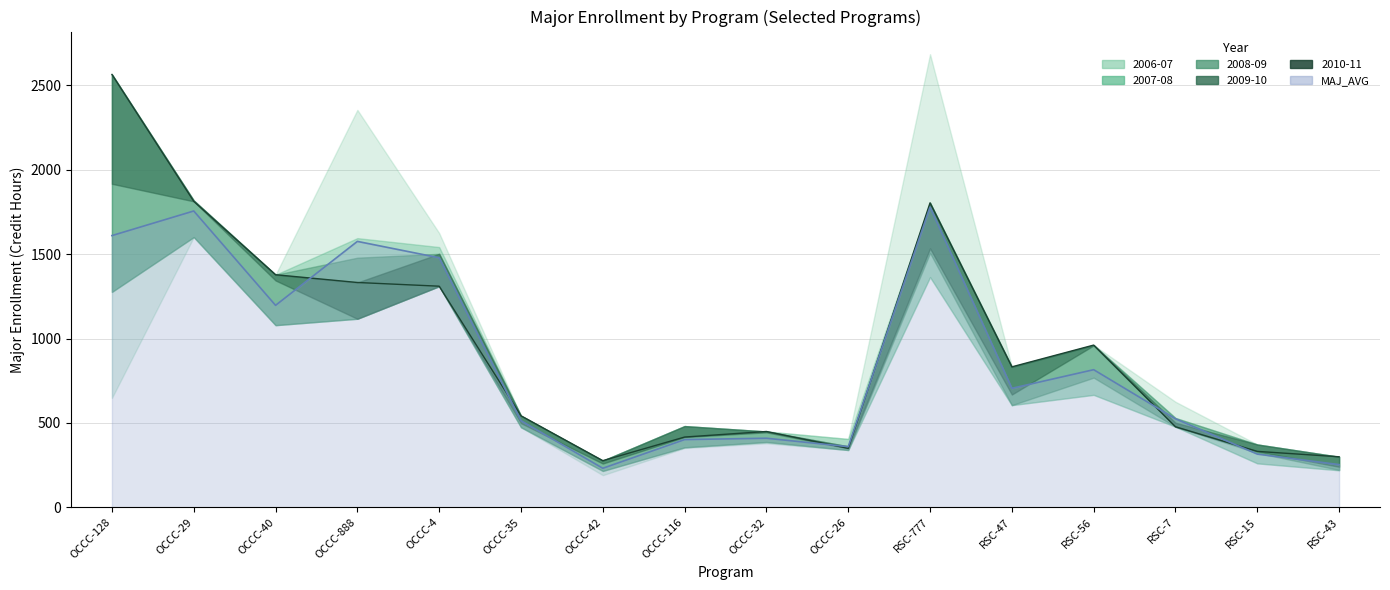

At which category does 2008-09 reach its first local peak?

OCCC-29